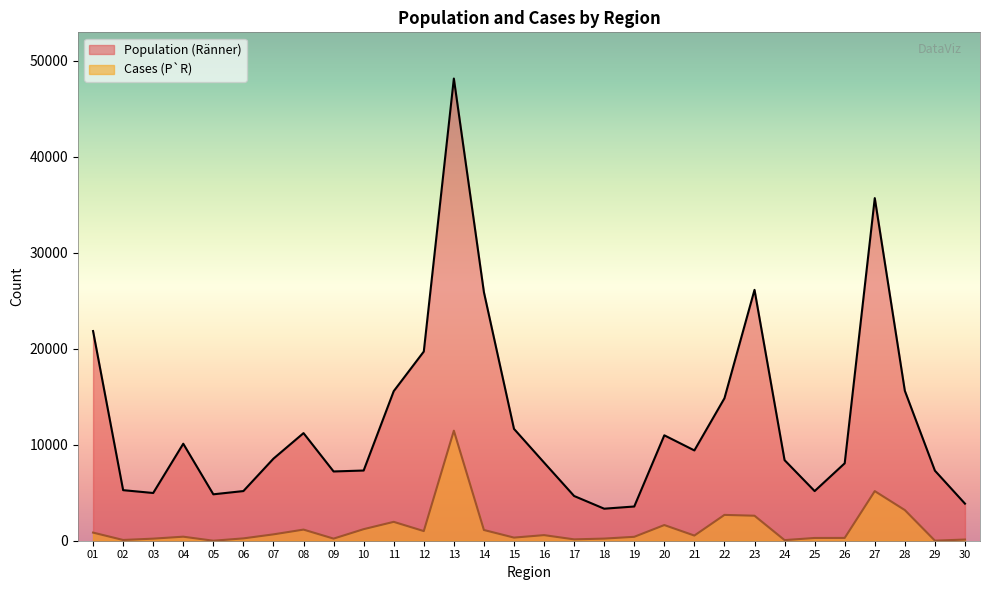

Where is the first local maximum for Cases (P`R)?

04